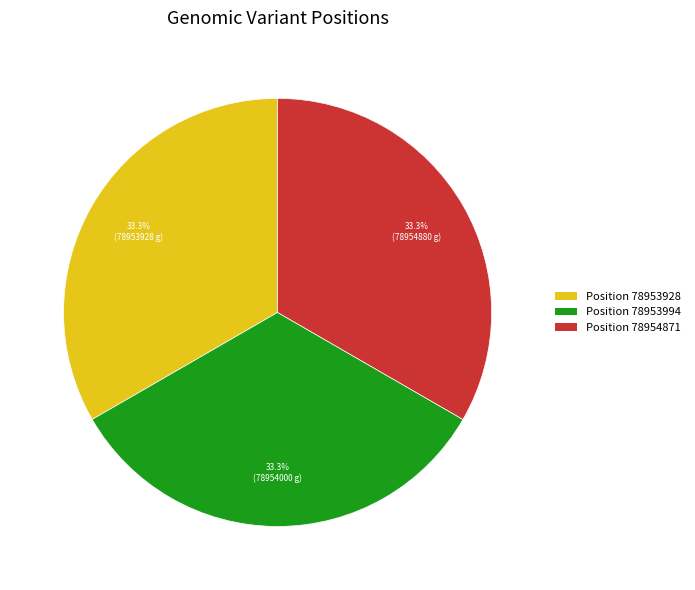

Is there any slice that represents more than half of the pie?

No